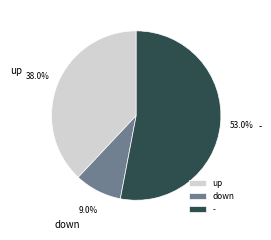

To the nearest percent, what is the difference between the largest and smallest slice percentages?

44%